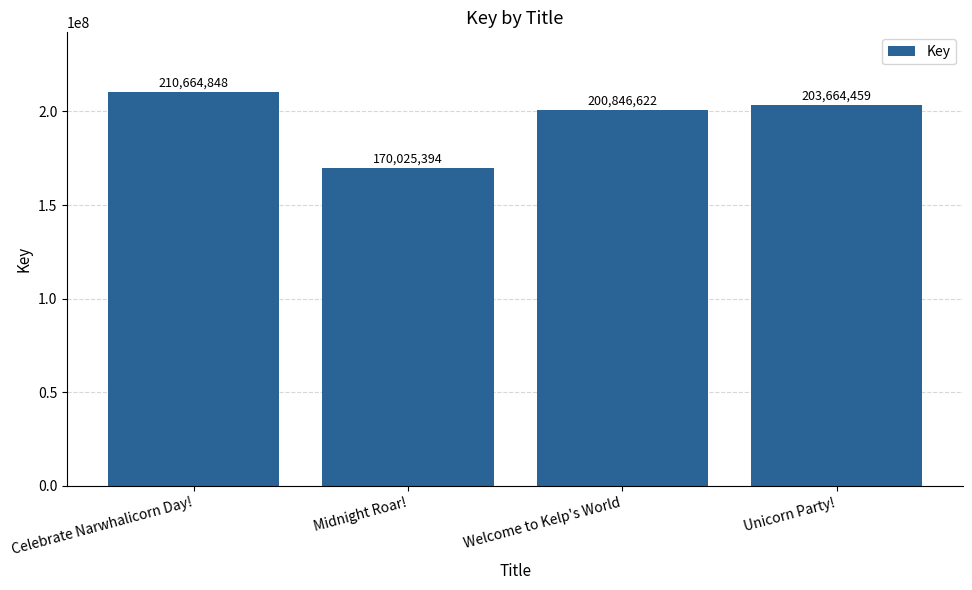

At which label does the data first exceed 203664459?

Celebrate Narwhalicorn Day!